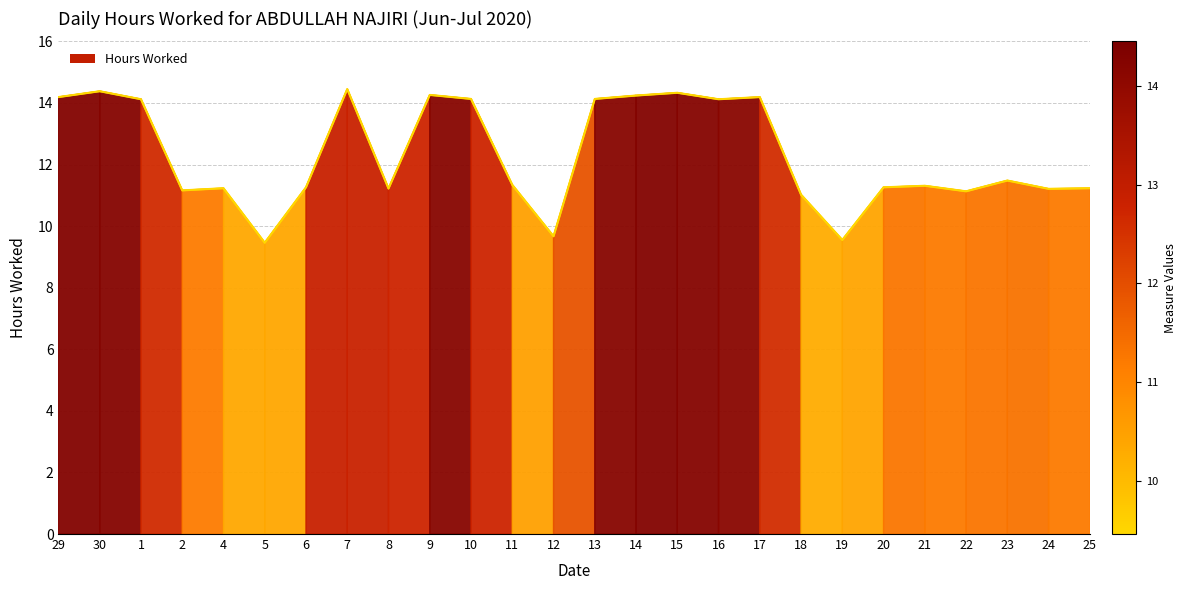

What is the smallest value displayed?

9.5